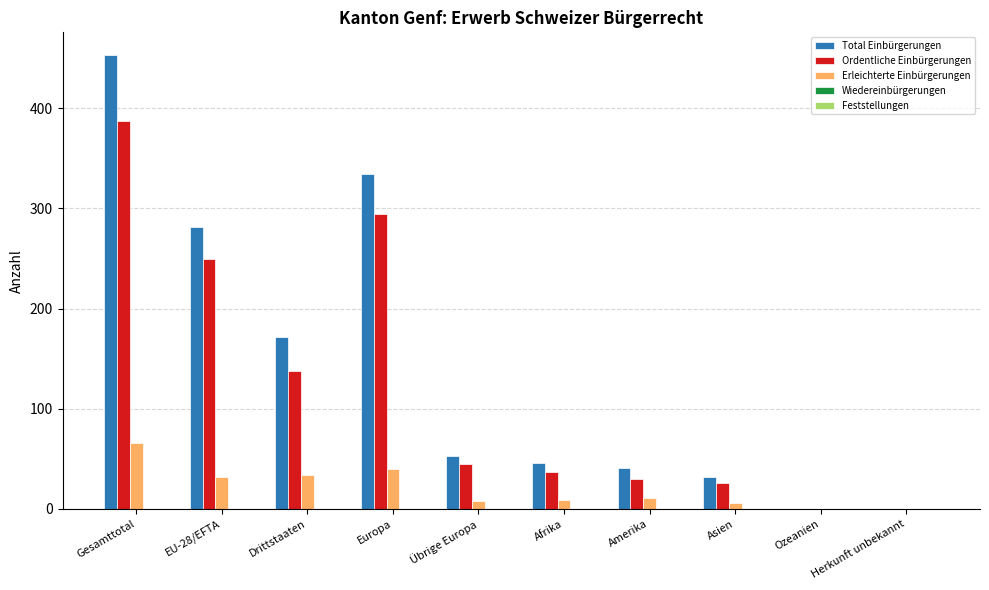

What is the maximum value for Erleichterte Einbürgerungen?

66